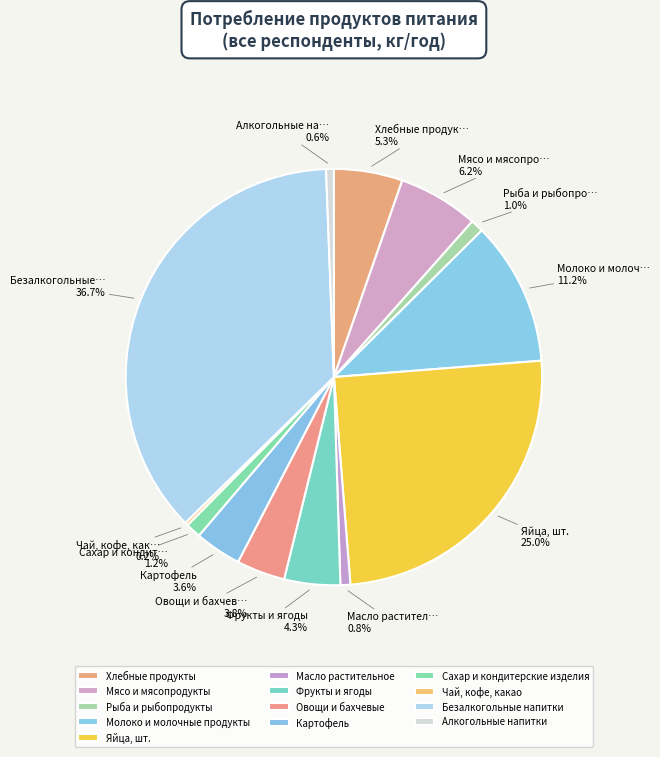

What is the largest slice in the pie chart?

Безалкогольные напитки